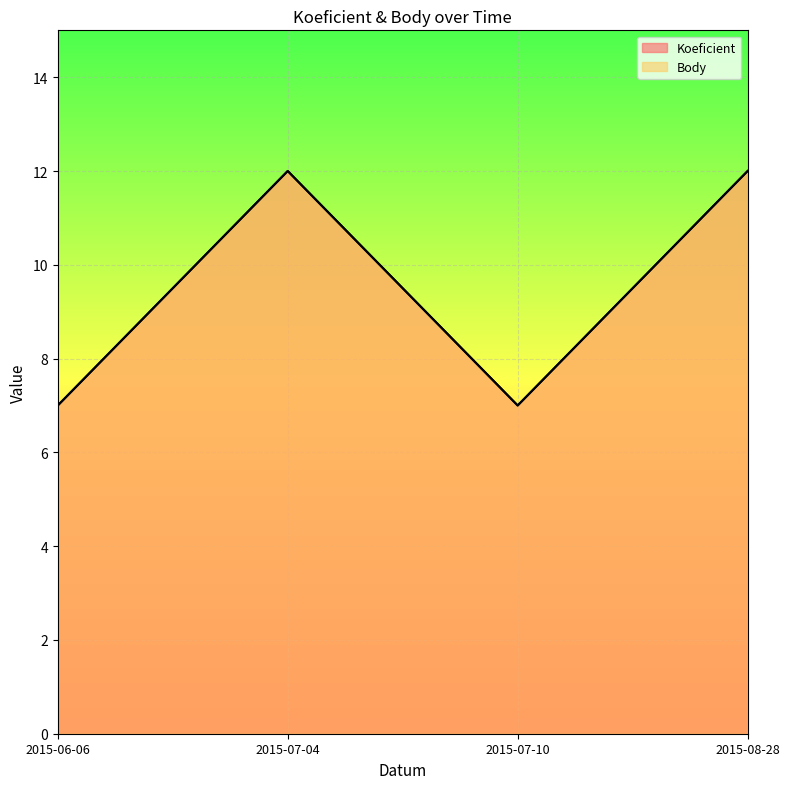

Reading left to right, transcribe all the data shown in this chart.

Koeficient: 7	12	7	12
Body: 7	12	7	12